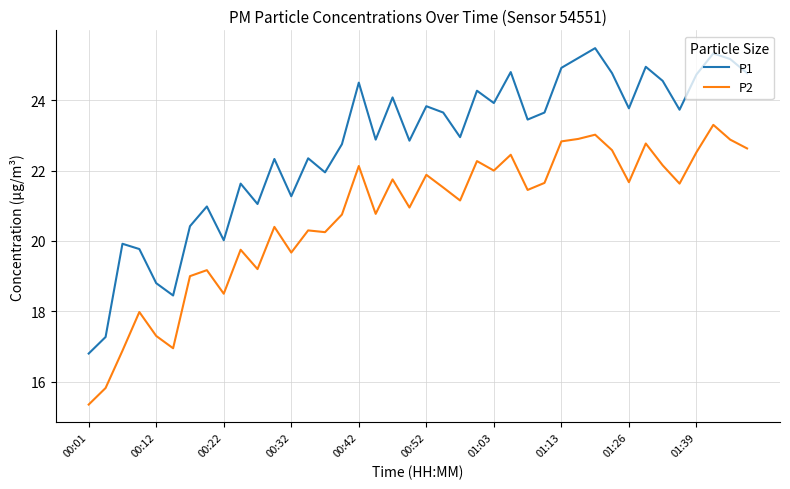

What is the difference between the maximum and second lowest values in the P2 series?

7.5